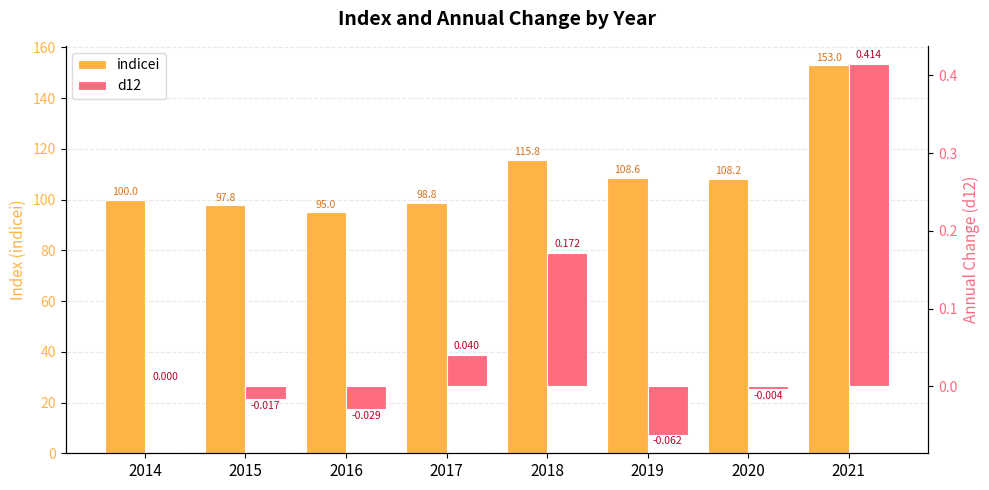

At which label does d12 first exceed 0?

2017